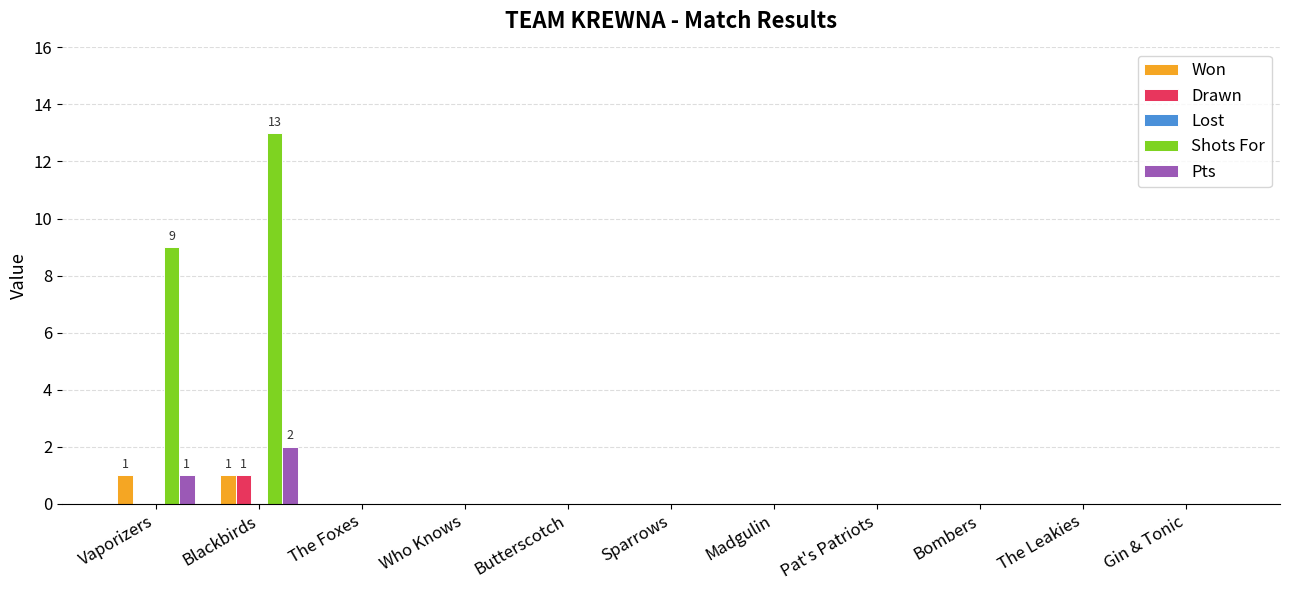

How many groups of bars are there?

11